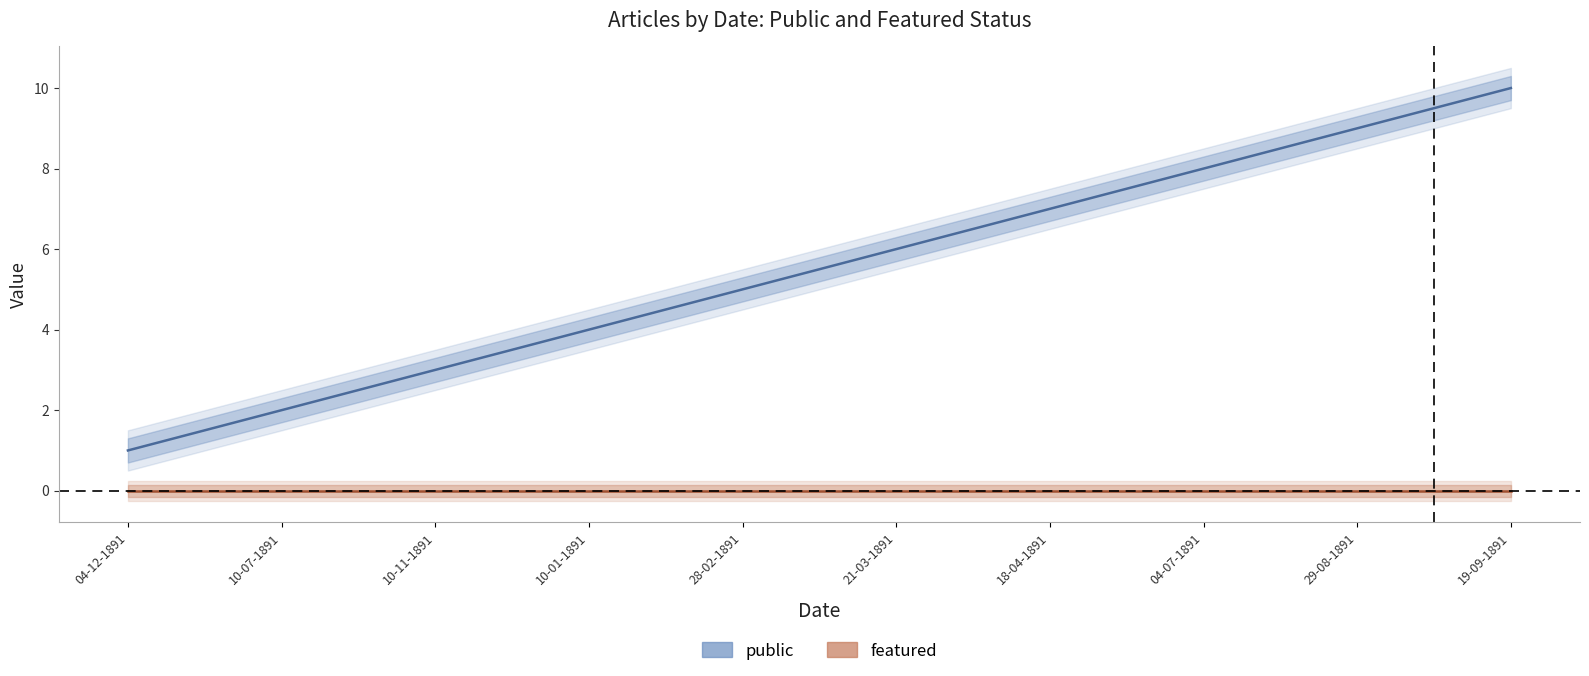

Which category has the highest value across all series?

19-09-1891